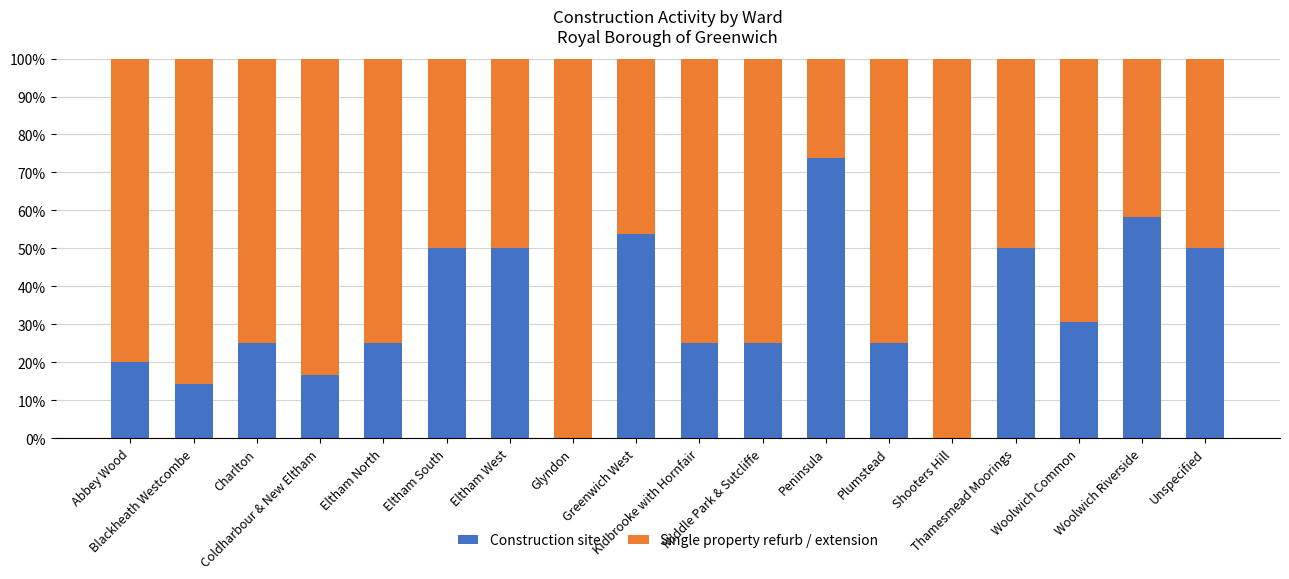

What is the sum of all Construction site values?

592.6